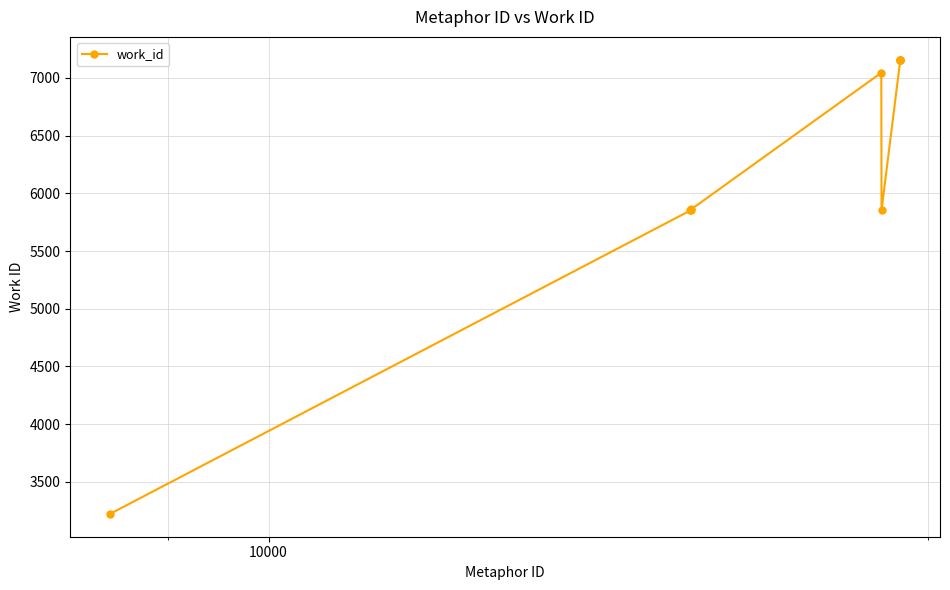

What is the maximum value shown in the chart?

7159